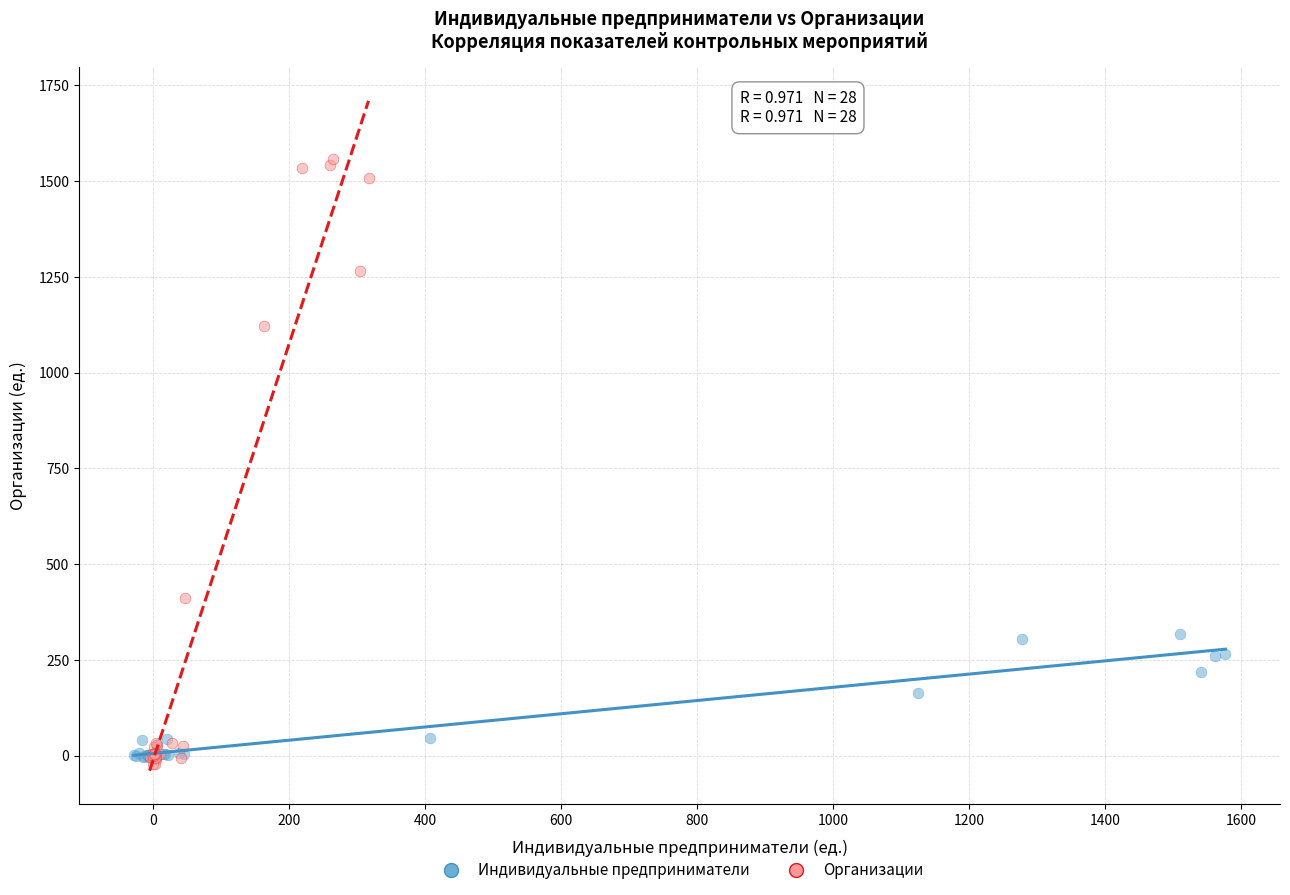

Which series has the widest spread of Y values?

Организации